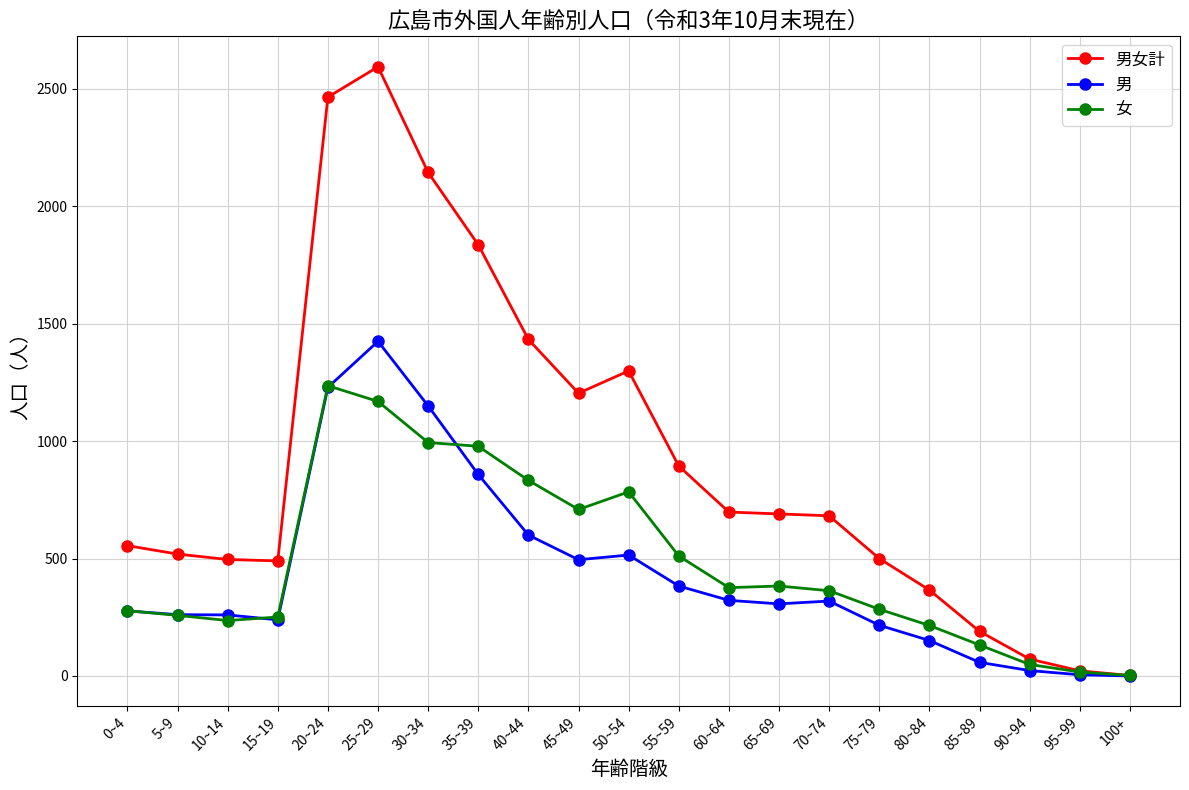

What position from the left is 75~79?

16